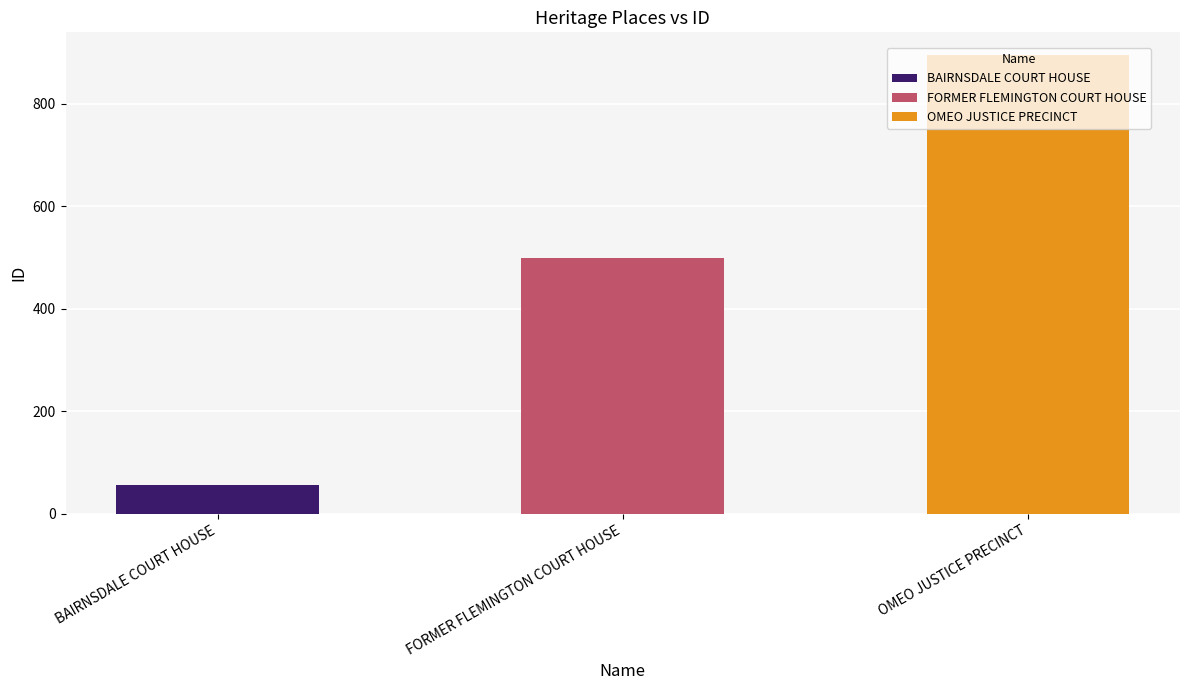

Does the chart contain any negative values?

No